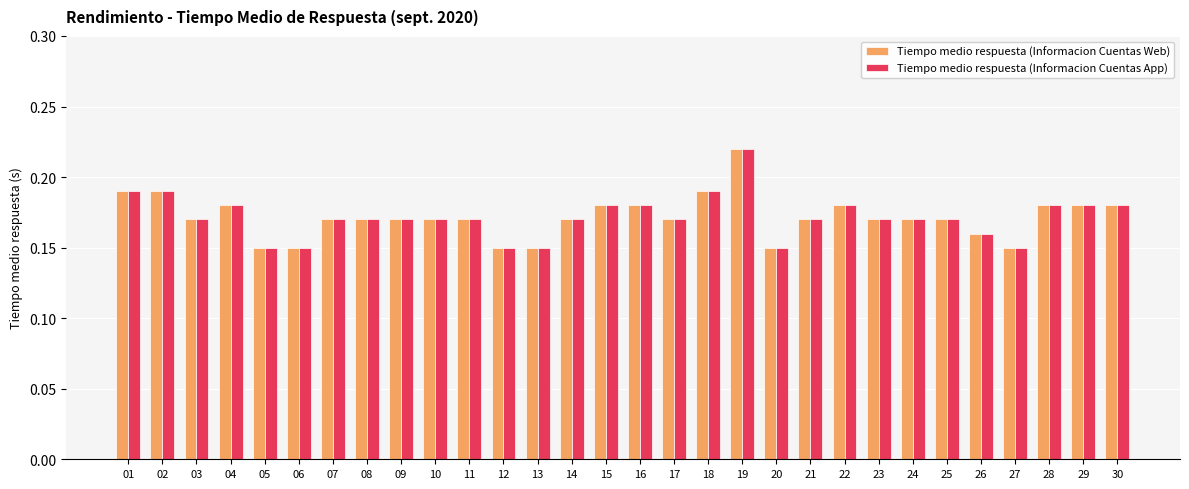

True or false: Tiempo medio respuesta (Informacion Cuentas Web) has a value of 0.3 at 21.

False